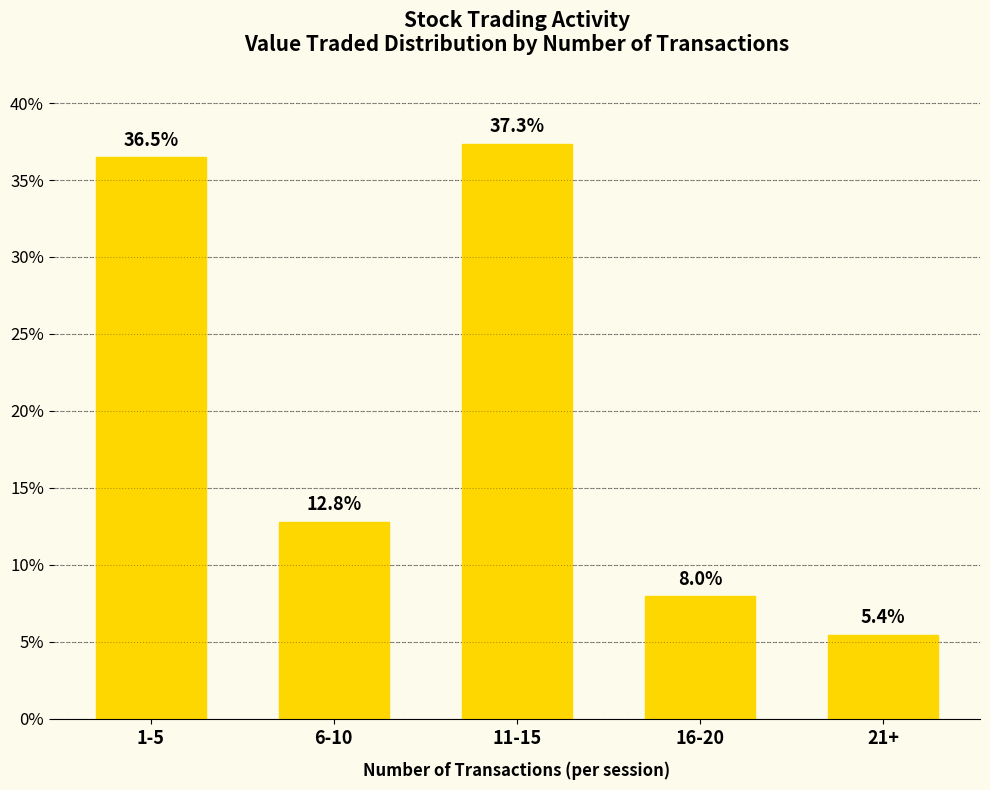

Reading left to right, extract all data points from this chart.

1-5=36.5	6-10=12.8	11-15=37.3	16-20=8.0	21+=5.4